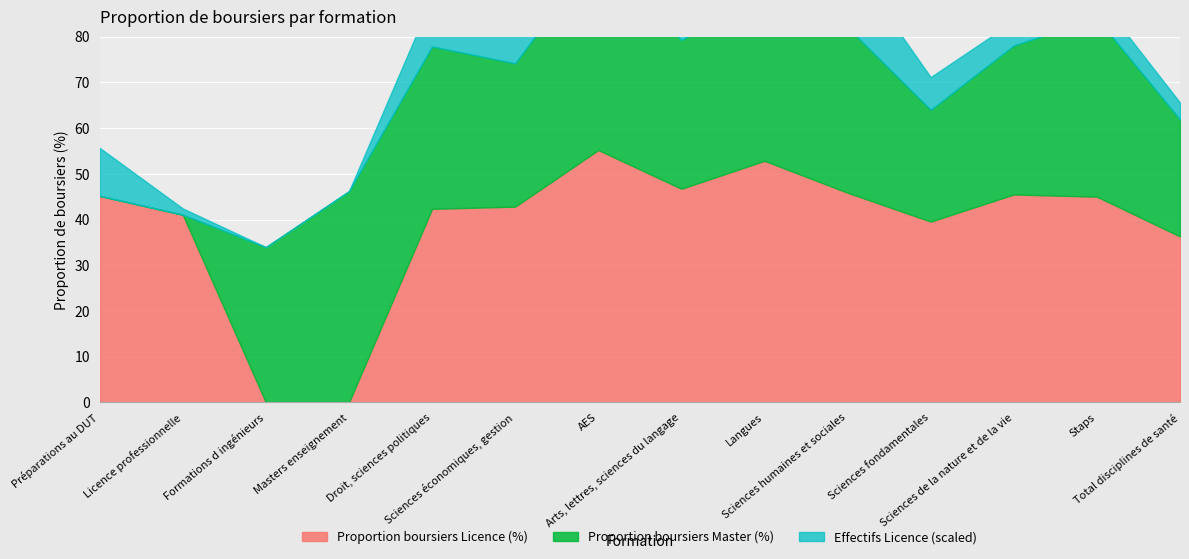

True or false: Licence (Effectifs) and Proportion boursiers Master (%) intersect in this chart.

True